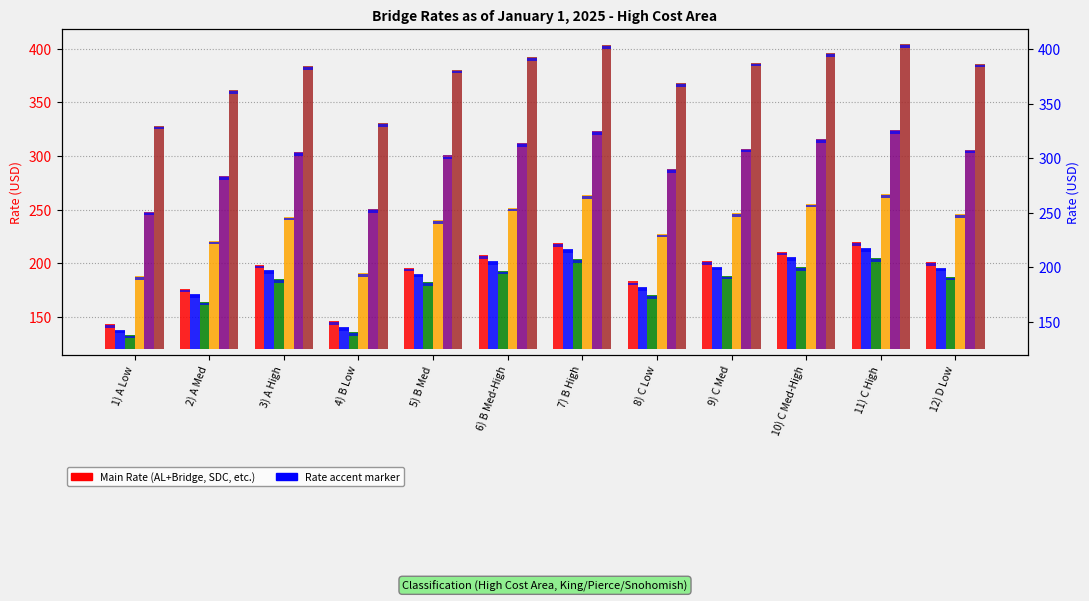

Is the value of AL + Bridge Rate at 11) C High greater than the value of SDC + Bridge Rate at 9) C Med?

No